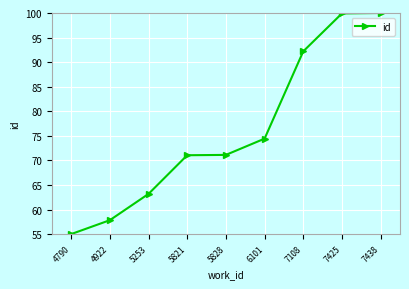

Where is the data nearest to the value 77?

6101